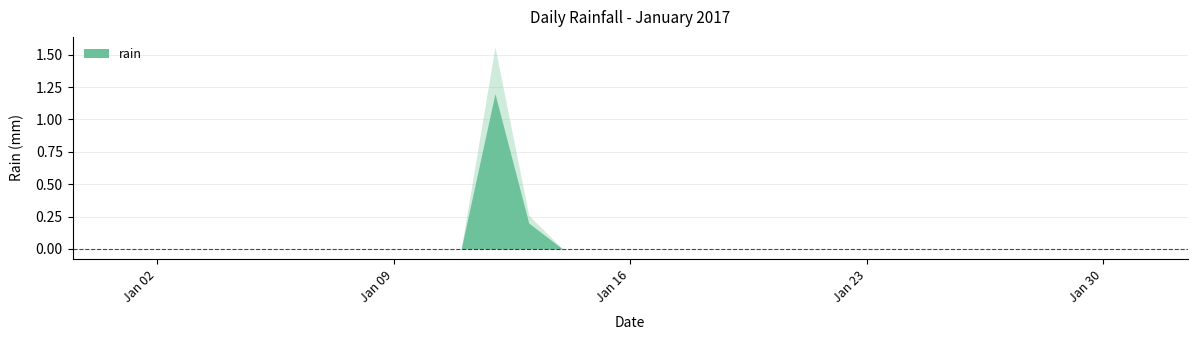

Reading right to left, list all the values displayed in this chart.

2017-01-31=0.0	2017-01-30=0.0	2017-01-29=0.0	2017-01-28=0.0	2017-01-27=0.0	2017-01-26=0.0	2017-01-25=0.0	2017-01-24=0.0	2017-01-23=0.0	2017-01-22=0.0	2017-01-21=0.0	2017-01-20=0.0	2017-01-19=0.0	2017-01-18=0.0	2017-01-17=0.0	2017-01-16=0.0	2017-01-15=0.0	2017-01-14=0.0	2017-01-13=0.2	2017-01-12=1.2	2017-01-11=0.0	2017-01-10=0.0	2017-01-09=0.0	2017-01-08=0.0	2017-01-07=0.0	2017-01-06=0.0	2017-01-05=0.0	2017-01-04=0.0	2017-01-03=0.0	2017-01-02=0.0	2017-01-01=0.0